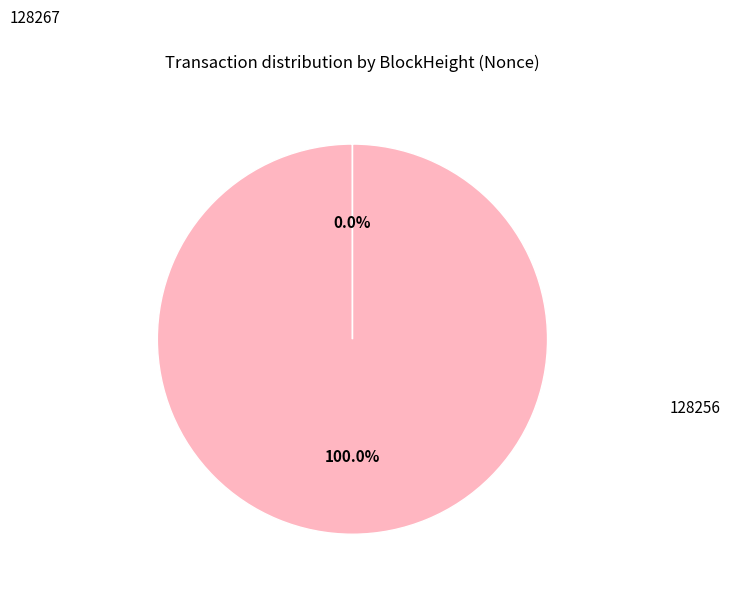

Does any single category account for the majority?

Yes